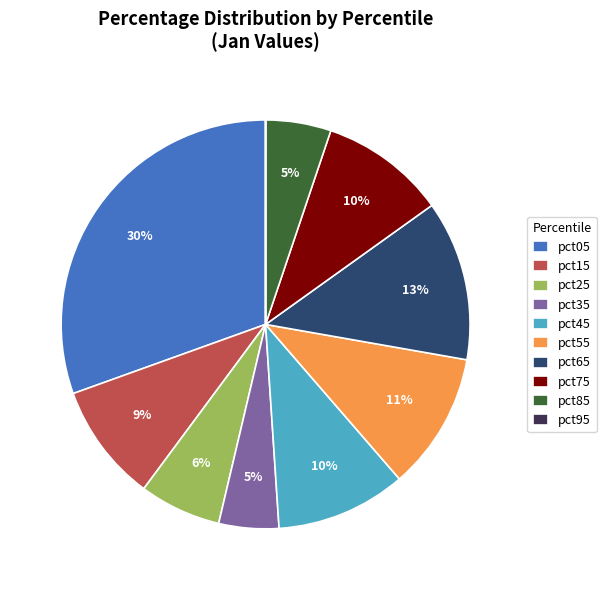

Which category has the biggest portion of the pie?

pct05